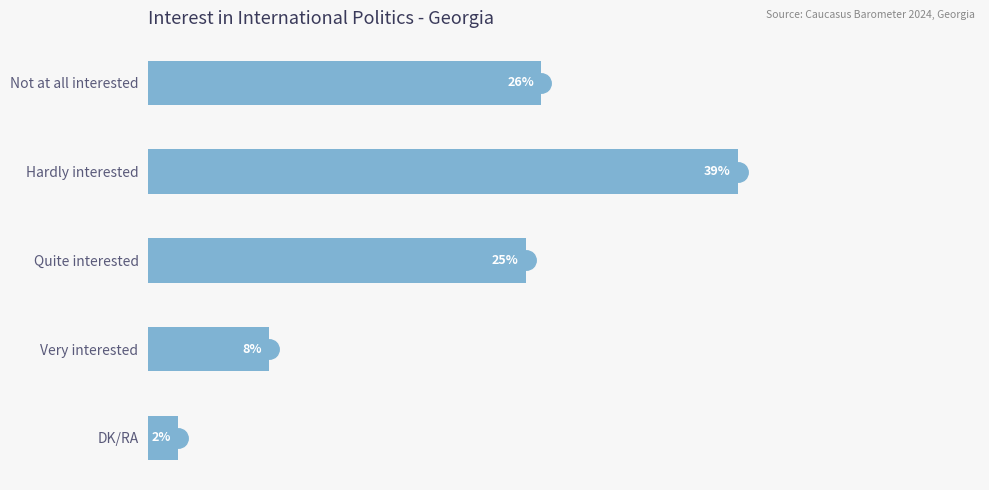

Between Quite interested and DK/RA, which is larger?

Quite interested